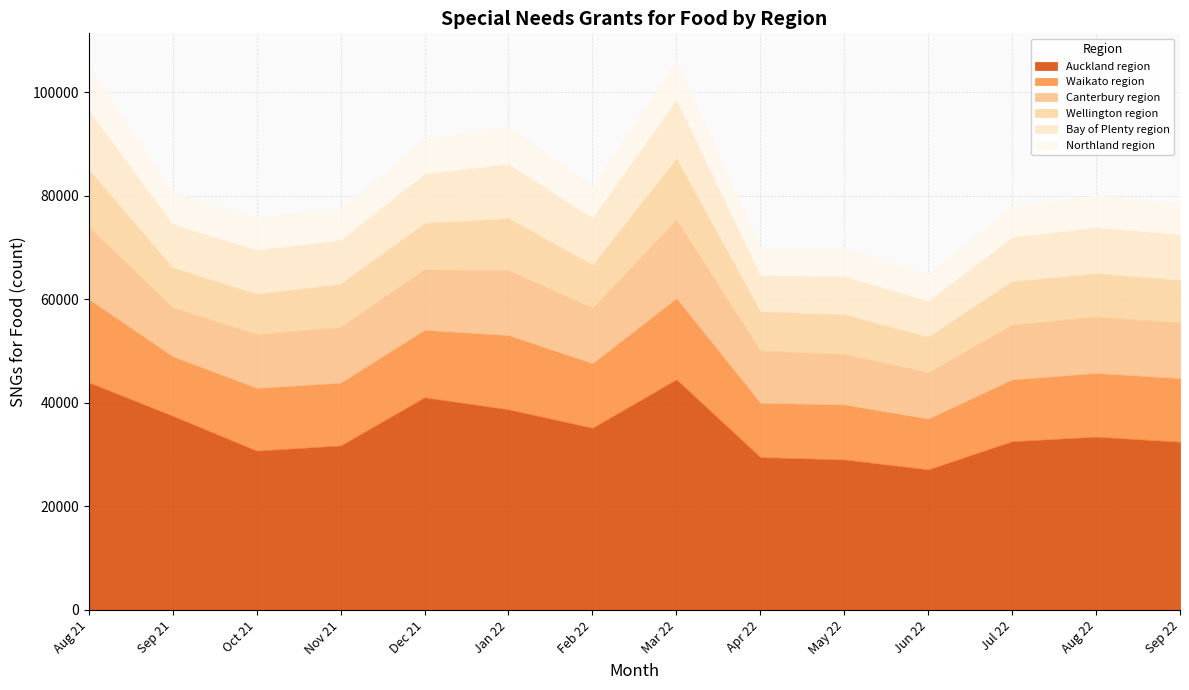

True or false: Bay of Plenty region and Auckland region intersect in this chart.

False